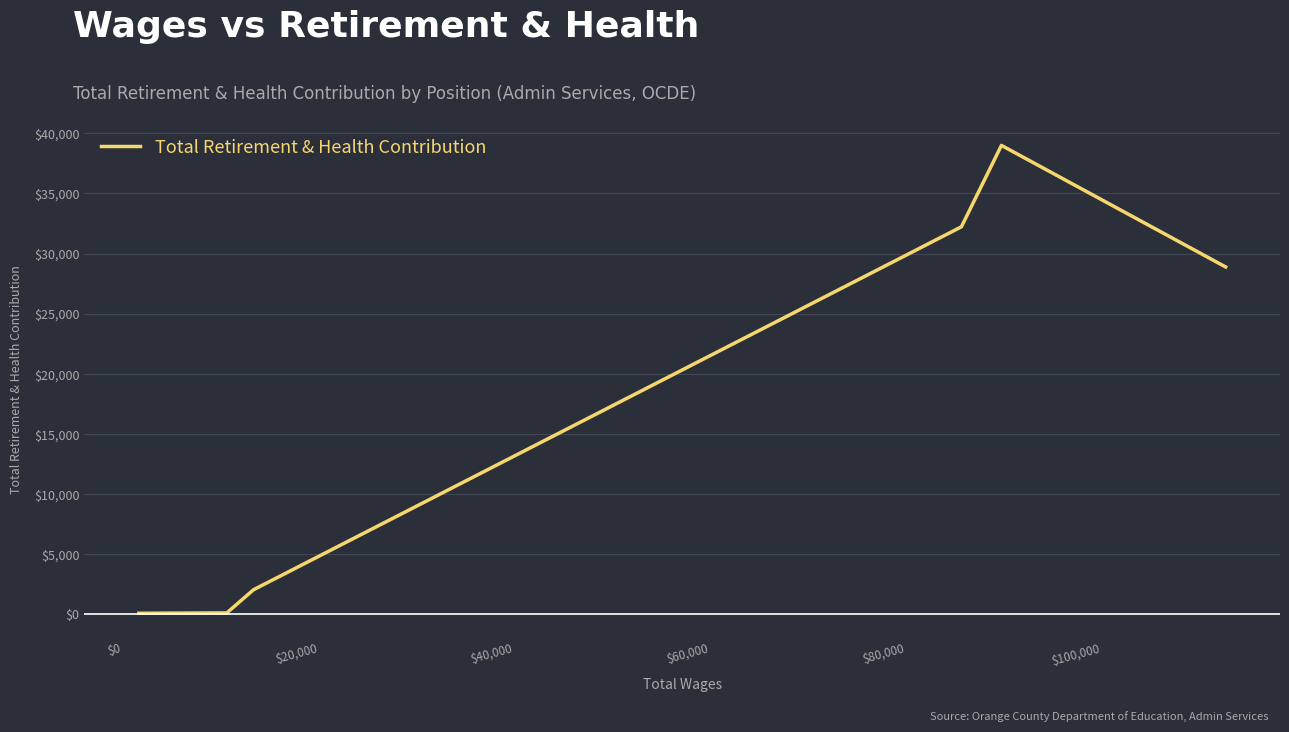

How many values are below 28881?

3